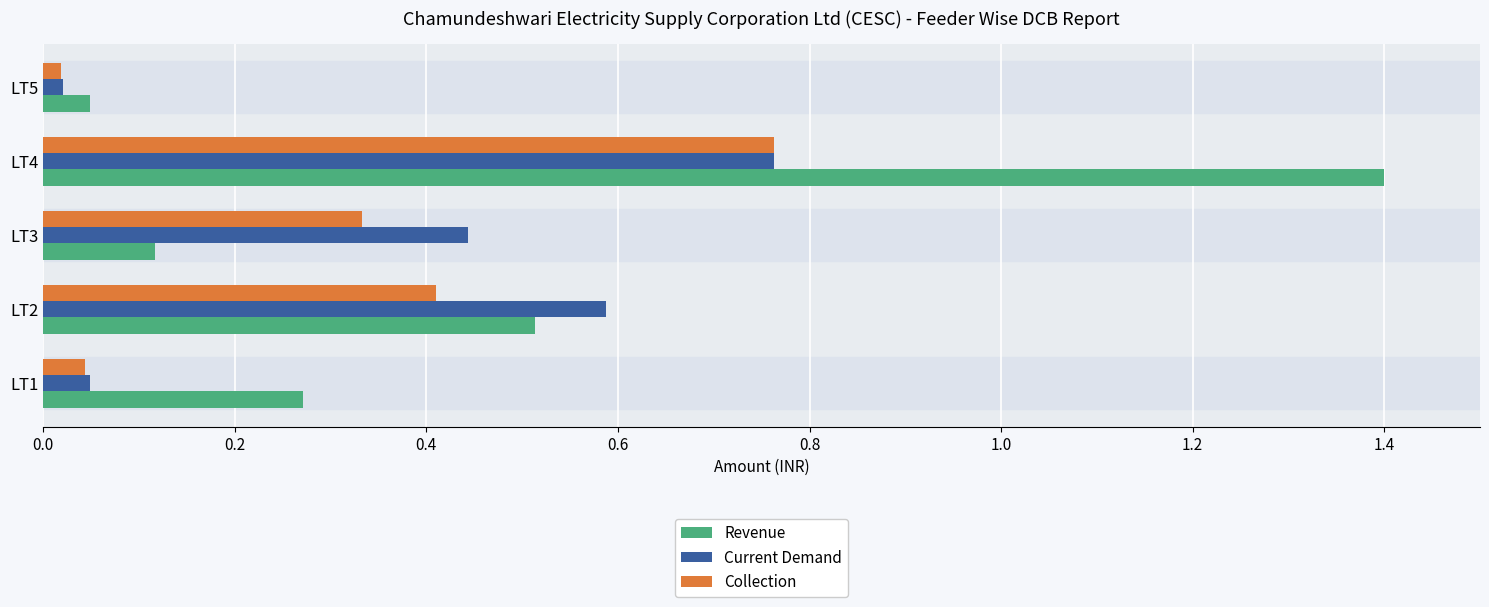

How many data points does each series have?

5